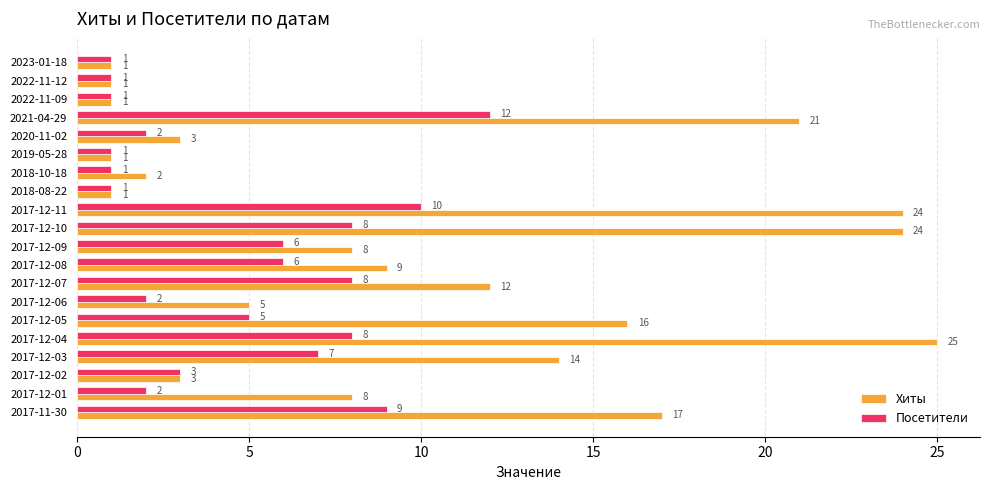

Which series has the widest spread of values?

Хиты